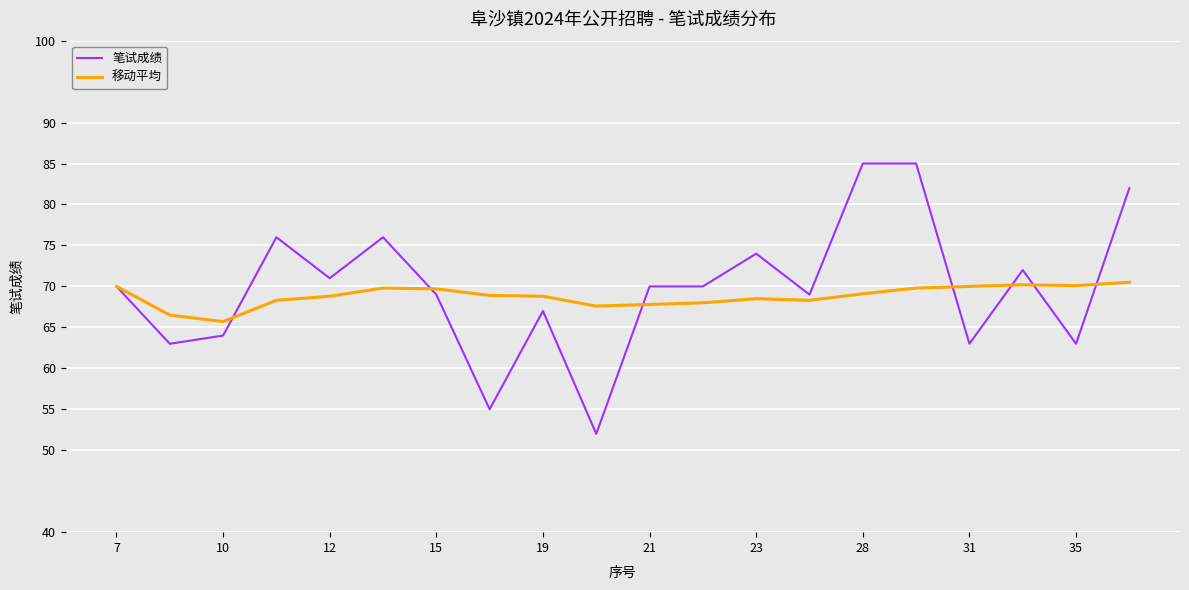

Which series has the largest range (max minus min)?

笔试成绩